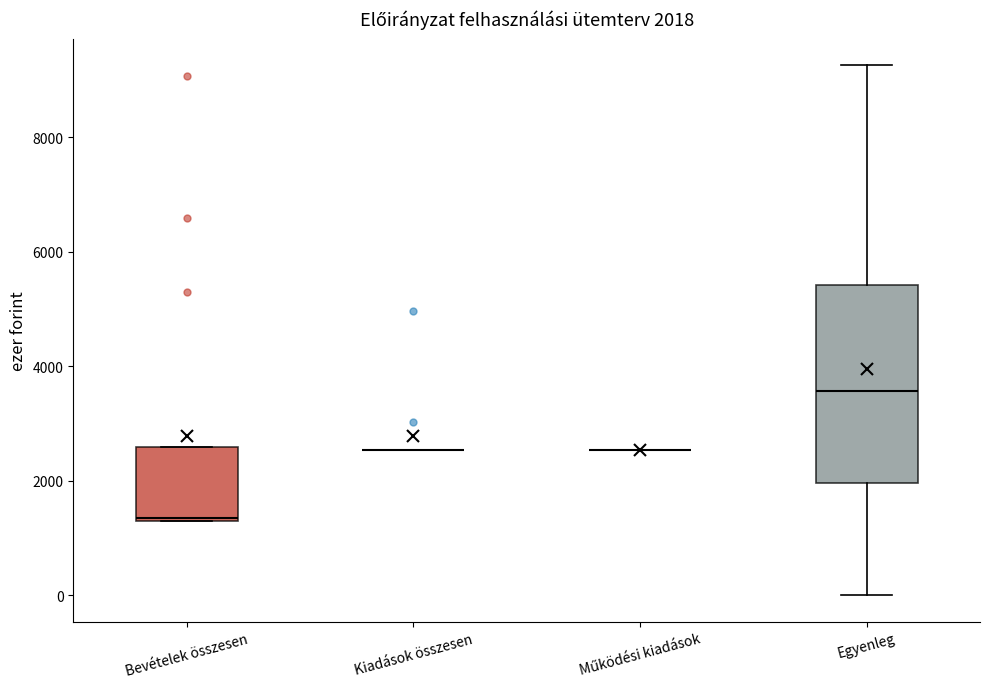

Which box is the tallest, from its lower edge to its upper edge?

Egyenleg